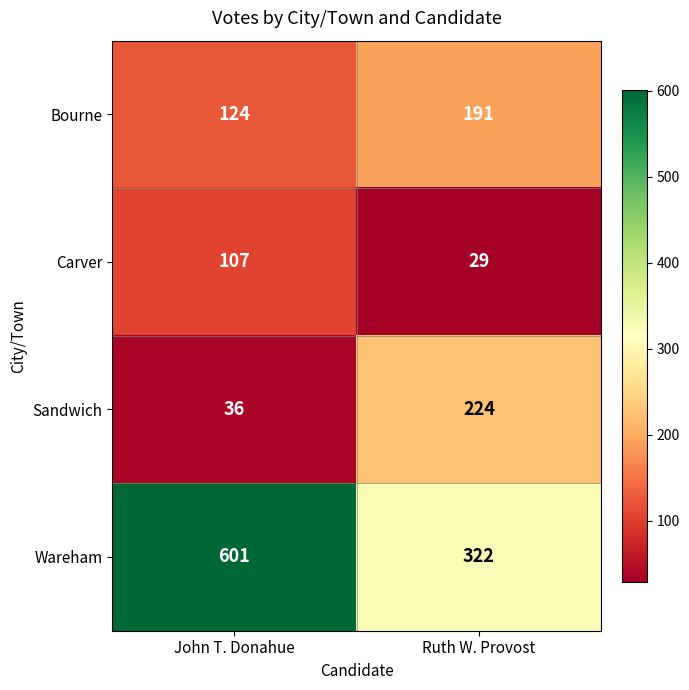

True or false: Bourne has a value of 124 at John T. Donahue.

True